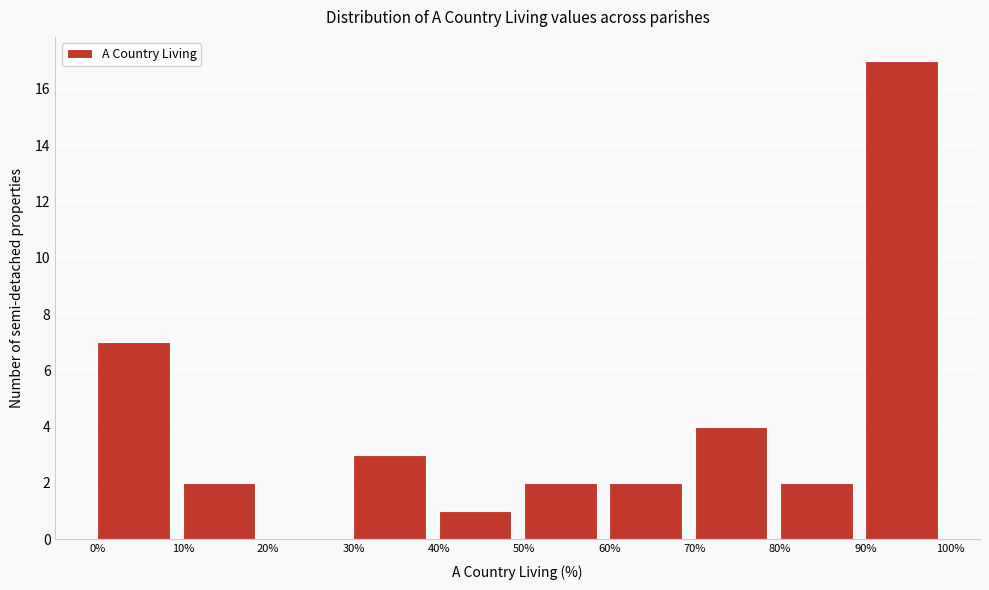

What is the height of the bar covering 80% to 90% on the x-axis? The values are not printed on the chart, so give them approximately, as read against the axis.

2